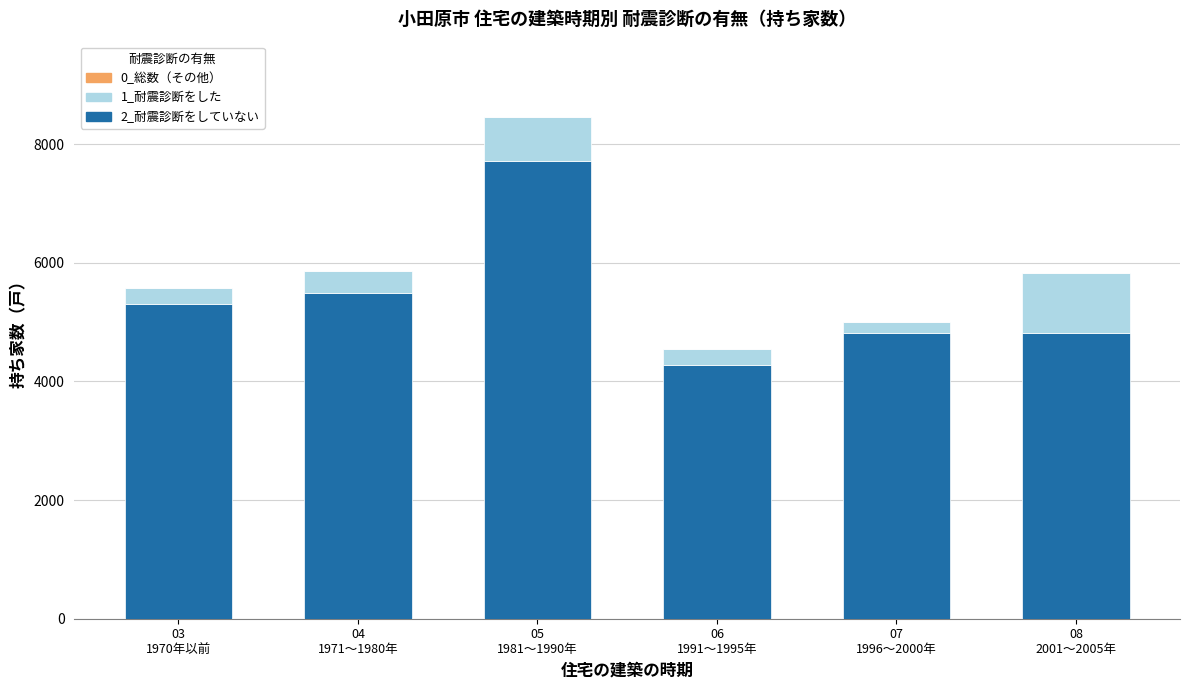

How many distinct data groups are displayed?

3